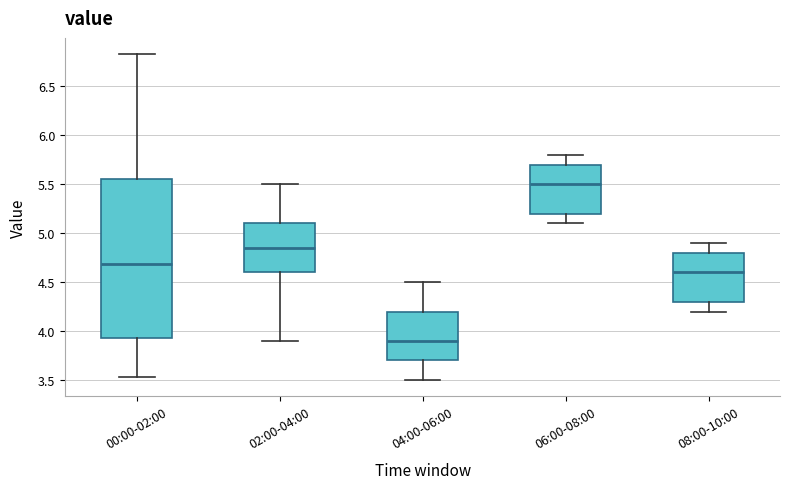

Reading left to right, read every box against the y-axis: the position of its median line, the range the box covers, and the ends of its whiskers. The values are not printed on the chart, so give them approximately, as read against the axis.

00:00-02:00: median 4.70, box 3.95 to 5.55, whiskers 3.55 to 6.85
02:00-04:00: median 4.85, box 4.60 to 5.10, whiskers 3.90 to 5.50
04:00-06:00: median 3.90, box 3.70 to 4.20, whiskers 3.50 to 4.50
06:00-08:00: median 5.50, box 5.20 to 5.70, whiskers 5.10 to 5.80
08:00-10:00: median 4.60, box 4.30 to 4.80, whiskers 4.20 to 4.90